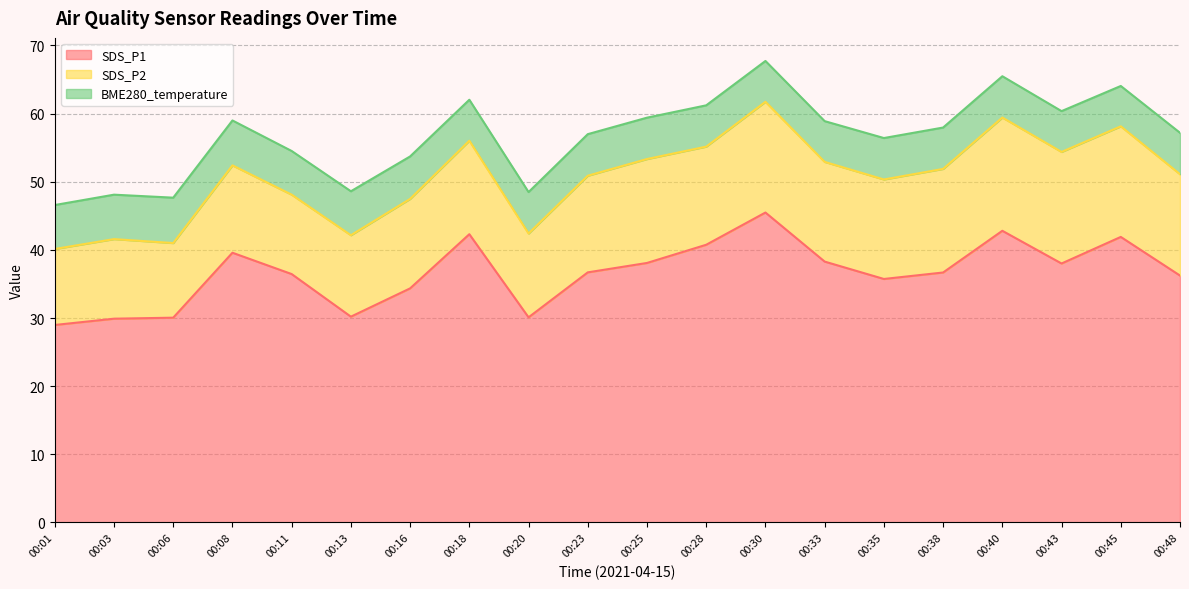

Reading right to left, transcribe all the data shown in this chart.

SDS_P1: 00:48=36.2	00:45=41.9	00:43=38.0	00:40=42.8	00:38=36.7	00:35=35.7	00:33=38.3	00:30=45.5	00:28=40.8	00:25=38.1	00:23=36.7	00:20=30.1	00:18=42.3	00:16=34.4	00:13=30.2	00:11=36.5	00:08=39.6	00:06=30.1	00:03=29.9	00:01=29.0
SDS_P2: 00:48=14.9	00:45=16.2	00:43=16.4	00:40=16.6	00:38=15.2	00:35=14.6	00:33=14.6	00:30=16.2	00:28=14.4	00:25=15.2	00:23=14.2	00:20=12.3	00:18=13.7	00:16=13.1	00:13=11.9	00:11=11.7	00:08=12.8	00:06=10.9	00:03=11.7	00:01=11.2
BME280_temperature: 00:48=6.1	00:45=5.9	00:43=6.0	00:40=6.1	00:38=6.1	00:35=6.1	00:33=6.0	00:30=6.0	00:28=6.1	00:25=6.1	00:23=6.1	00:20=6.1	00:18=6.0	00:16=6.2	00:13=6.5	00:11=6.4	00:08=6.6	00:06=6.7	00:03=6.5	00:01=6.5